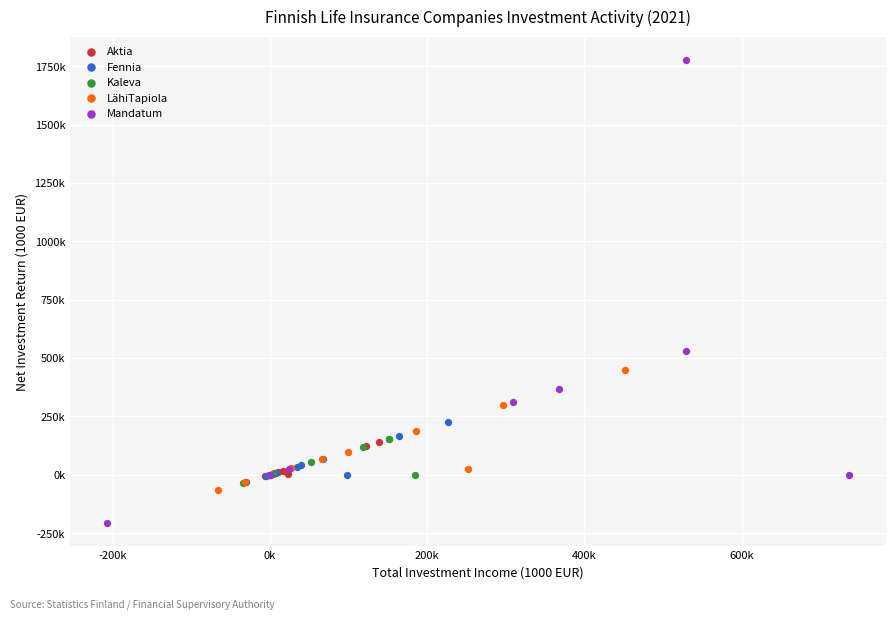

Which series reaches the maximum Y coordinate?

Mandatum